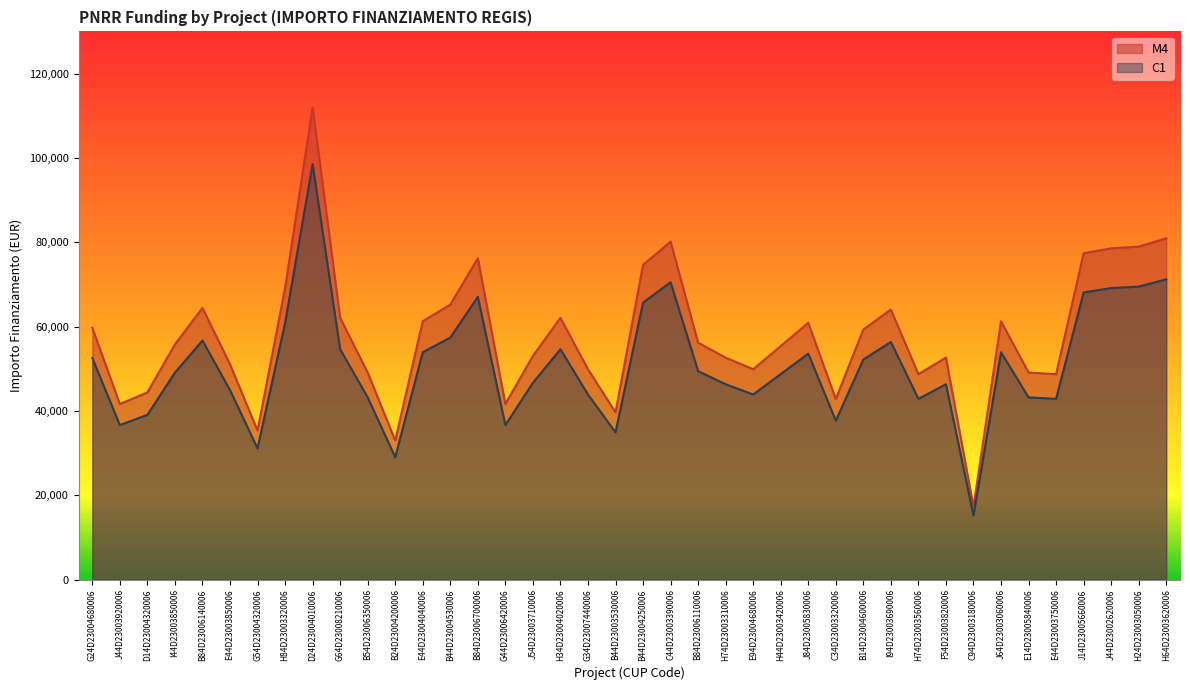

Reading left to right, transcribe all the data shown in this chart.

M4: 59706.2	41637.2	44386.8	55778.1	64419.8	51064.5	35352.3	69133.5	111949.1	62063.0	49100.5	32995.5	61277.4	65205.4	76203.9	41637.2	53028.5	62063.0	49886.1	39673.2	74632.7	80132.0	56170.9	52635.7	49886.1	55385.3	60884.6	42815.6	59313.4	64027.0	48707.7	52635.7	17283.4	61277.4	49100.5	48707.7	77382.4	78560.8	78953.6	80917.6
C1: 52541.4	36640.7	39060.4	49084.8	56689.5	44936.8	31110.1	60837.5	98515.2	54615.4	43208.4	29036.1	53924.1	57380.8	67059.5	36640.7	46665.1	54615.4	43899.8	34912.4	65676.8	70516.1	49430.4	46319.4	43899.8	48739.1	53578.4	37677.7	52195.8	56343.8	42862.8	46319.4	15209.4	53924.1	43208.4	42862.8	68096.5	69133.5	69479.1	71207.5